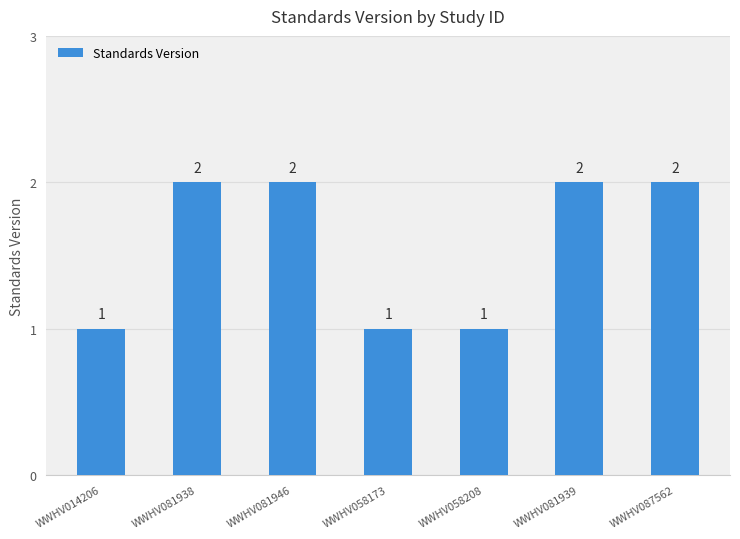

How many values are below 2?

3